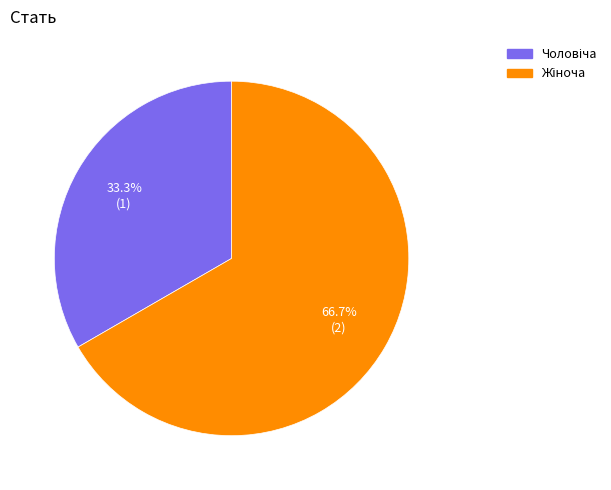

Is there a majority slice in this chart?

Yes